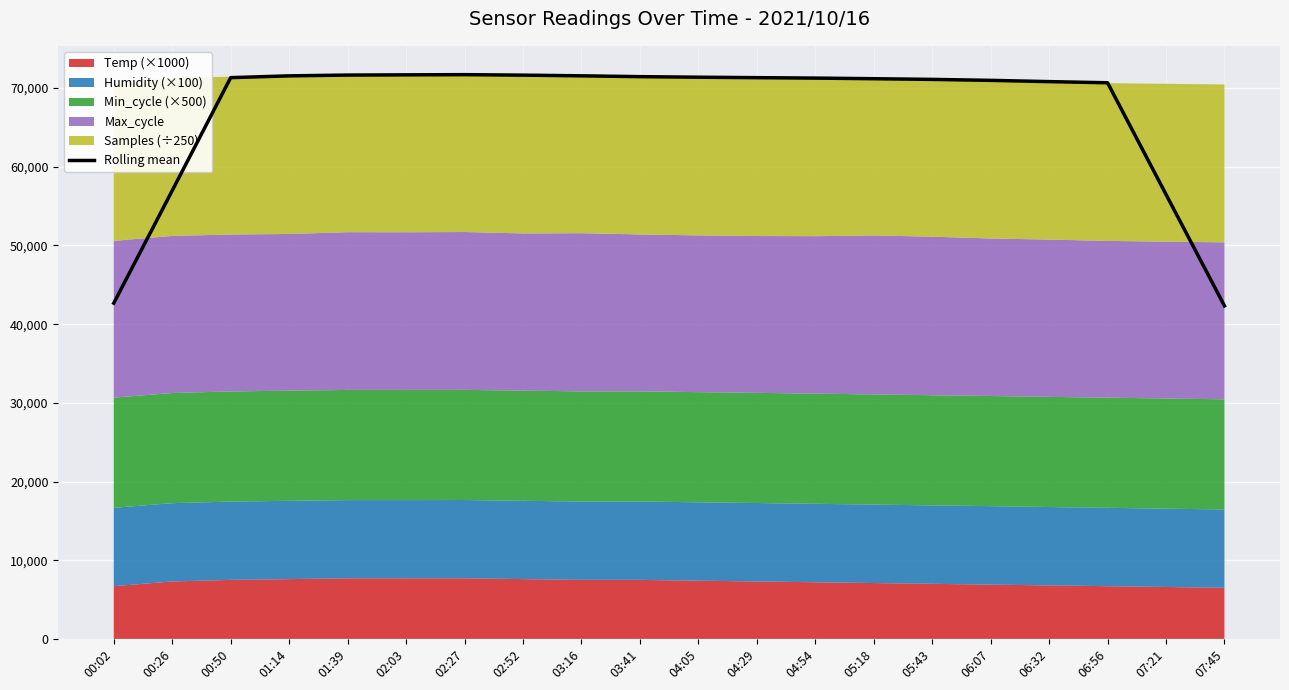

What is the sum of the values at 01:39 and 06:56?

142333.3